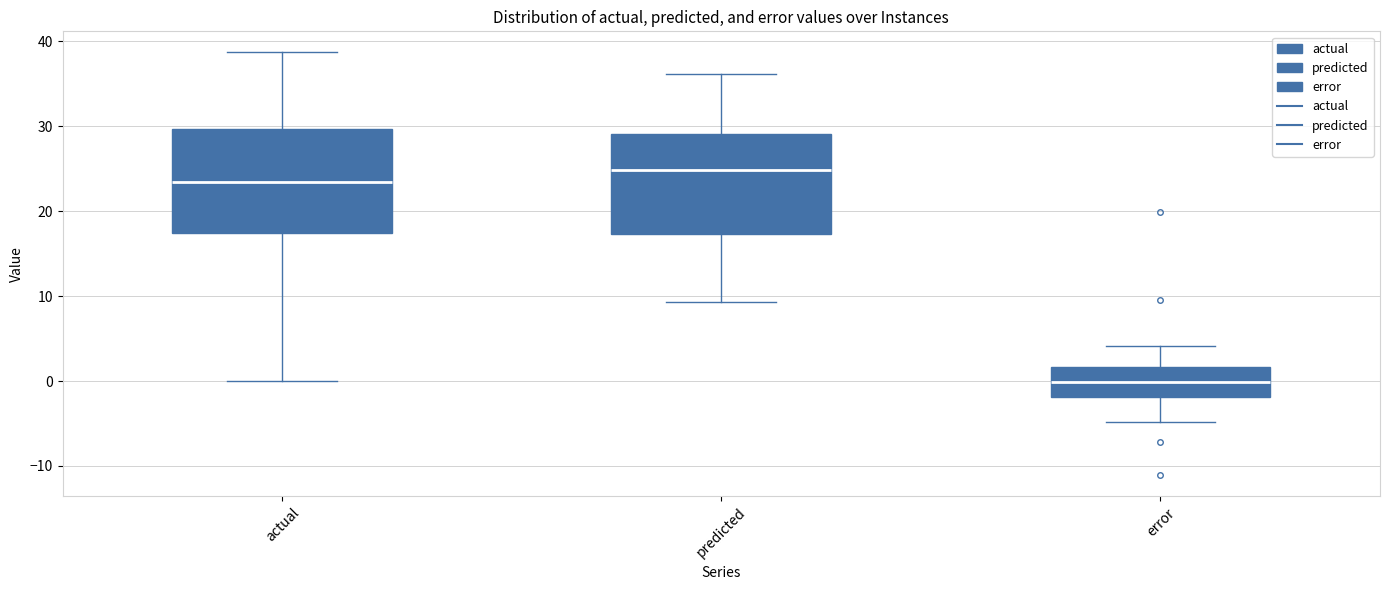

Where is the lower edge of the box for predicted on the y-axis? The values are not printed on the chart, so give them approximately, as read against the axis.

17